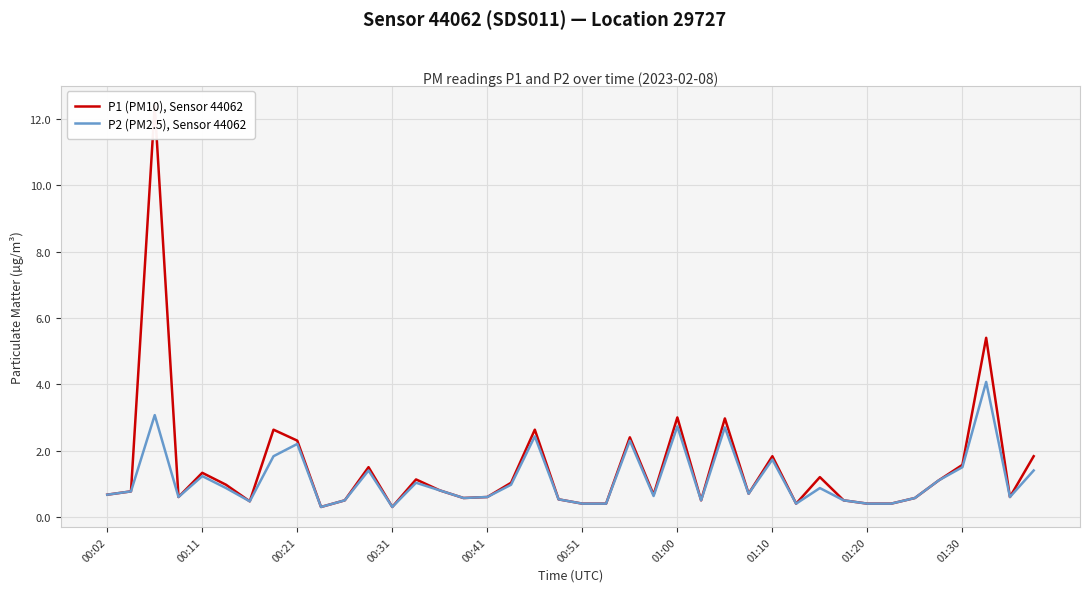

What is the minimum value for P2 (PM2.5), Sensor 44062?

0.3